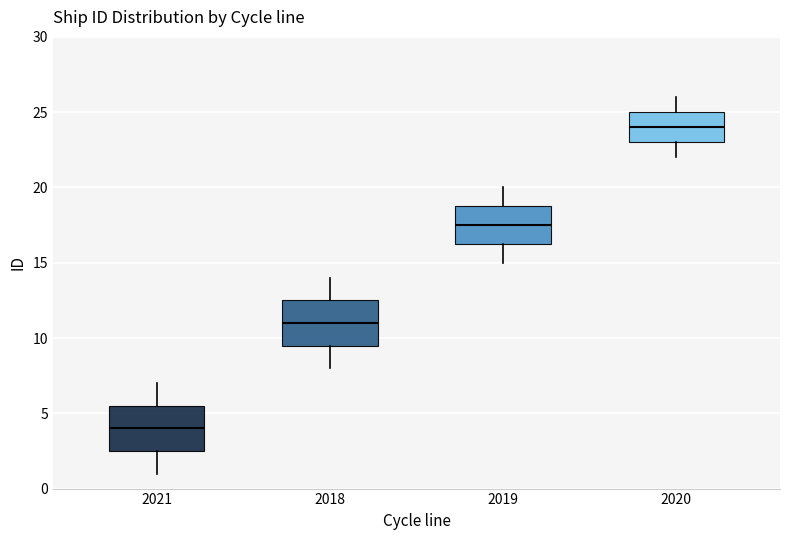

Reading left to right, read every box against the y-axis: the position of its median line, the range the box covers, and the ends of its whiskers. The values are not printed on the chart, so give them approximately, as read against the axis.

2021: median 4.0, box 2.5 to 5.5, whiskers 1.0 to 7.0
2018: median 11.0, box 9.5 to 12.5, whiskers 8.0 to 14.0
2019: median 17.5, box 16.5 to 19.0, whiskers 15.0 to 20.0
2020: median 24.0, box 23.0 to 25.0, whiskers 22.0 to 26.0